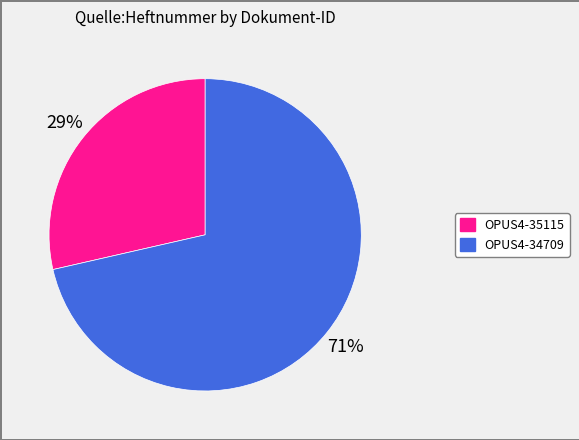

Combined, do OPUS4-34709 and OPUS4-35115 account for over 50%?

Yes